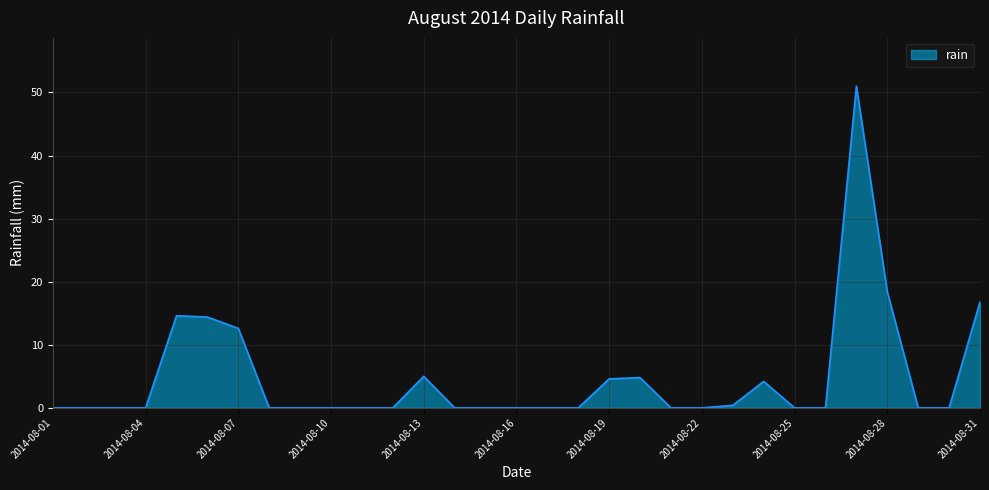

What is the maximum value shown in the chart?

51.0